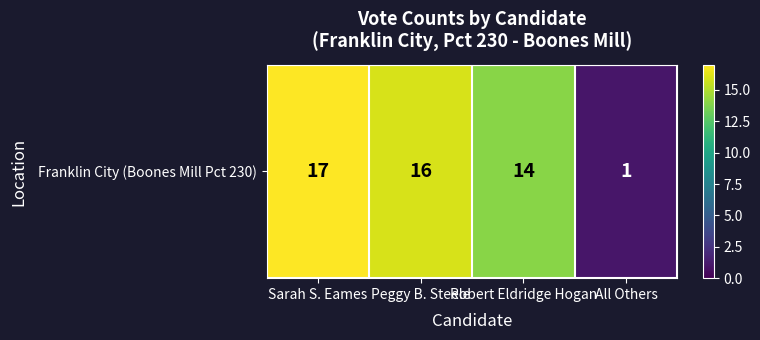

At which label is the value closest to 9?

Robert Eldridge Hogan